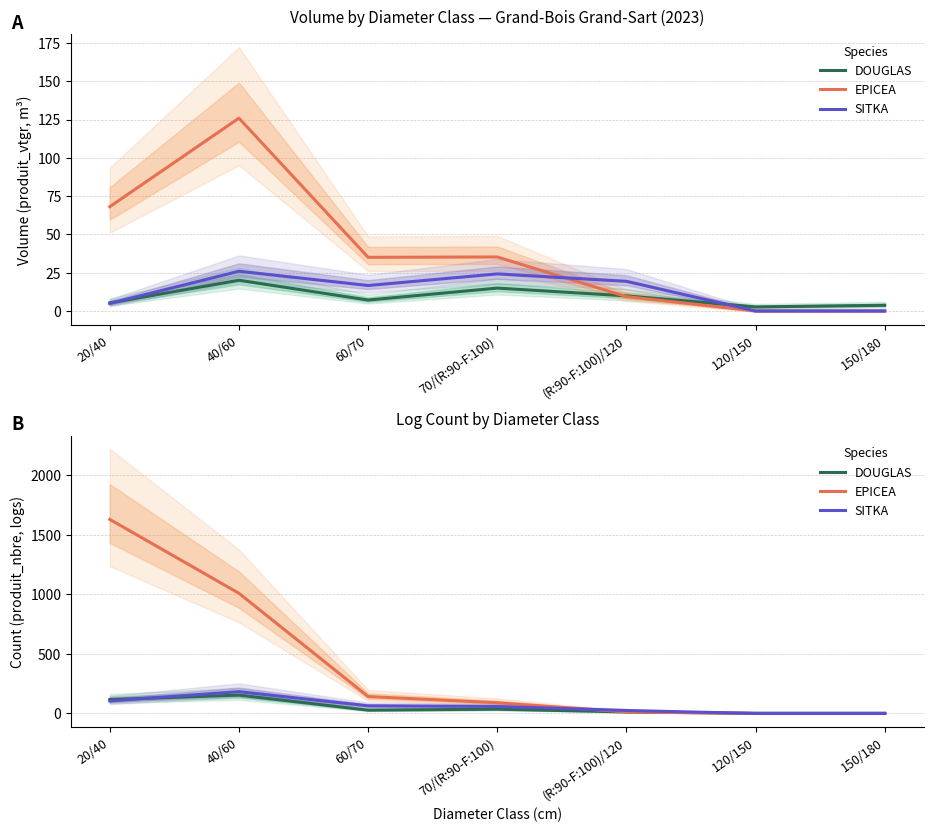

How many interior local peaks does the SITKA series have?

1